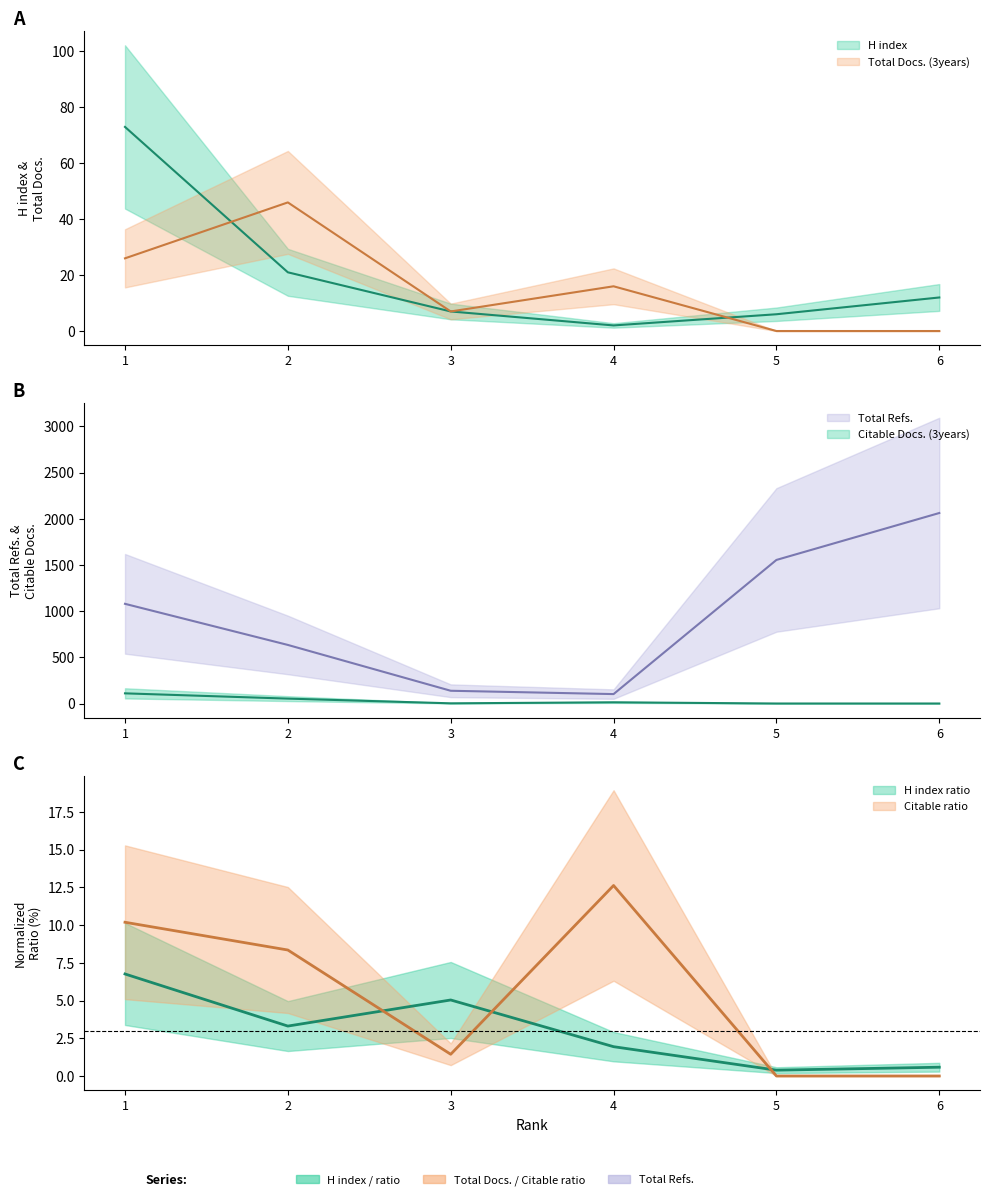

Reading left to right, extract all data points from this chart.

H index: 73	21	7	2	6	12
Total Docs. (3years): 26	46	7	16	0	0
Total Refs.: 1079	634	138	102	1554	2062
Citable Docs. (3years): 110	53	2	13	0	0